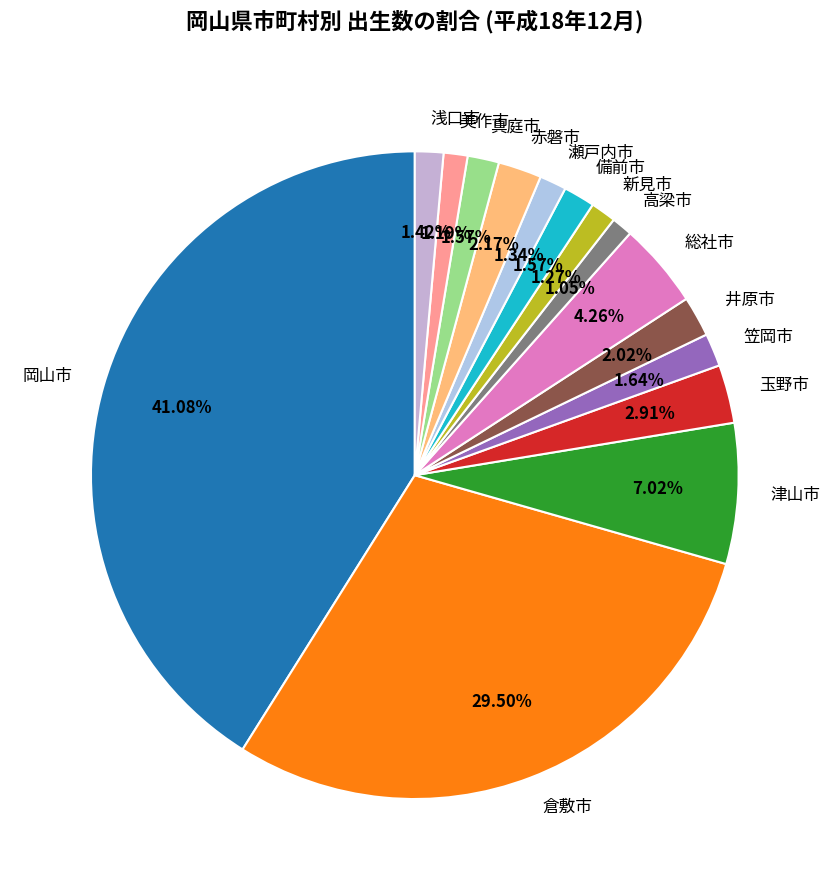

Do 笠岡市 and 倉敷市 together represent more than half of the pie?

No